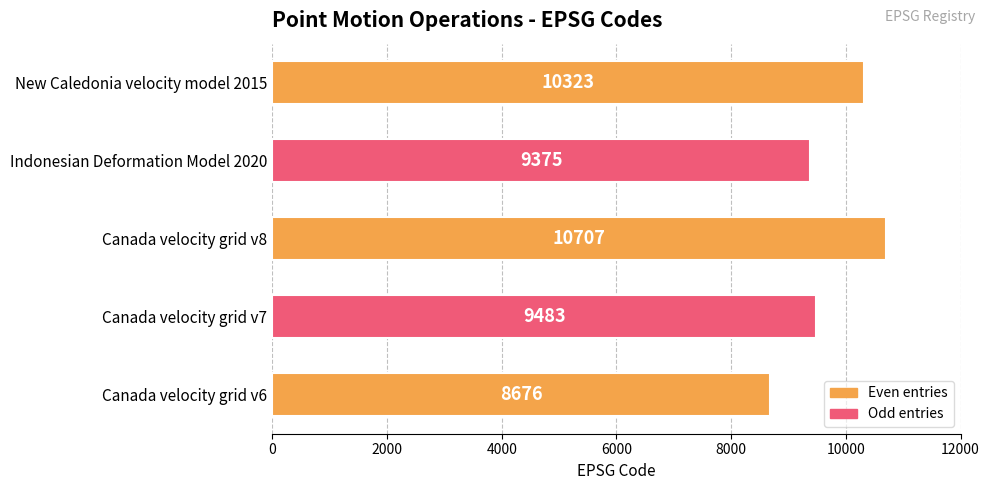

Where is the data nearest to the value 9691?

Canada velocity grid v7